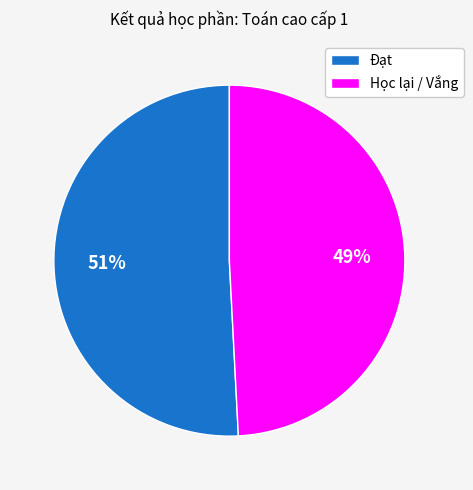

Which category has the biggest portion of the pie?

Đạt